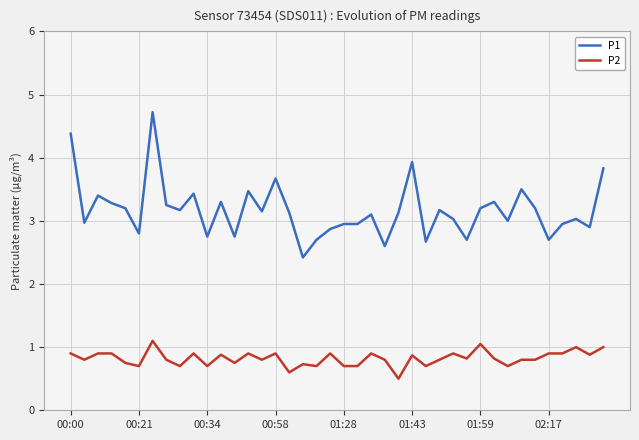

Which series has the largest total across all categories?

P1